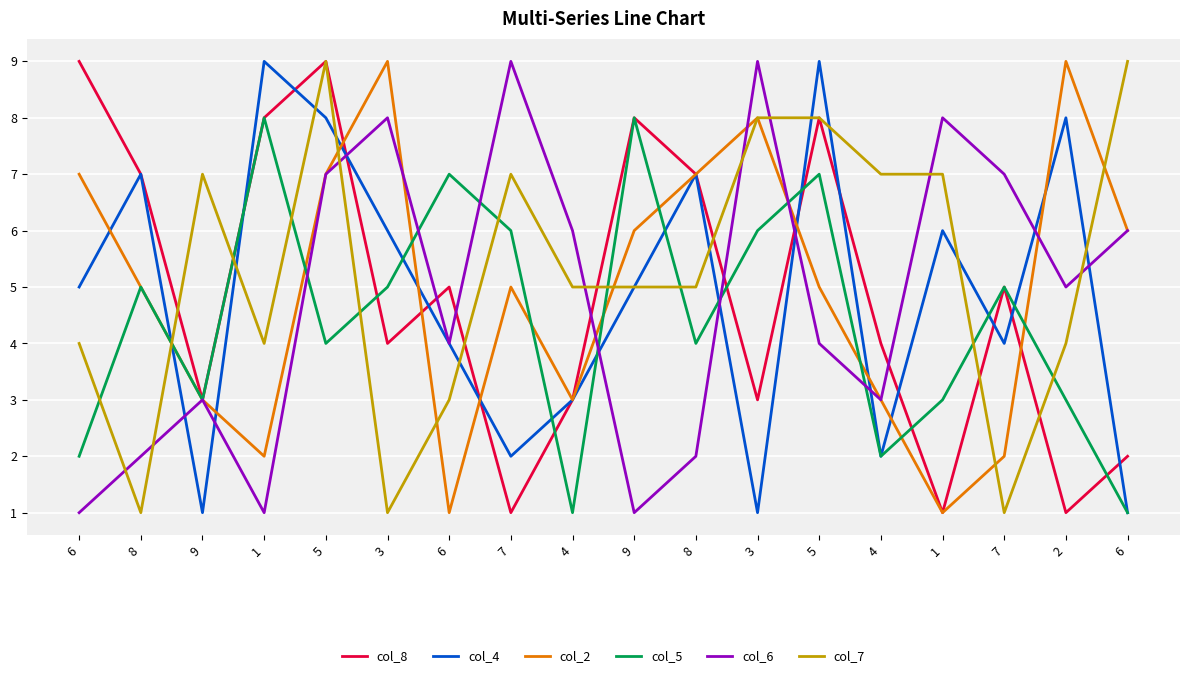

What is the maximum value shown in the chart?

9